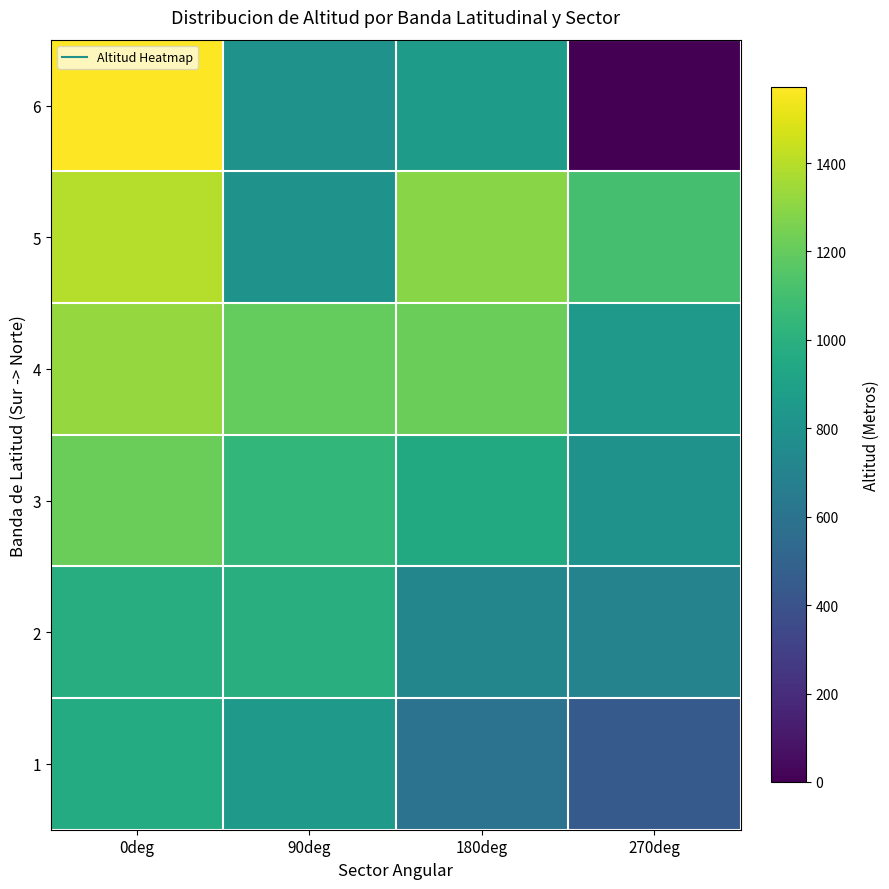

At which category is the sum across all series the highest?

0deg